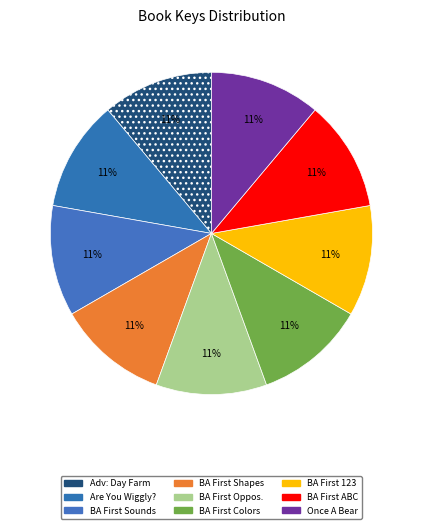

Which slice is the largest?

Animal Adventures: Day at the Farm